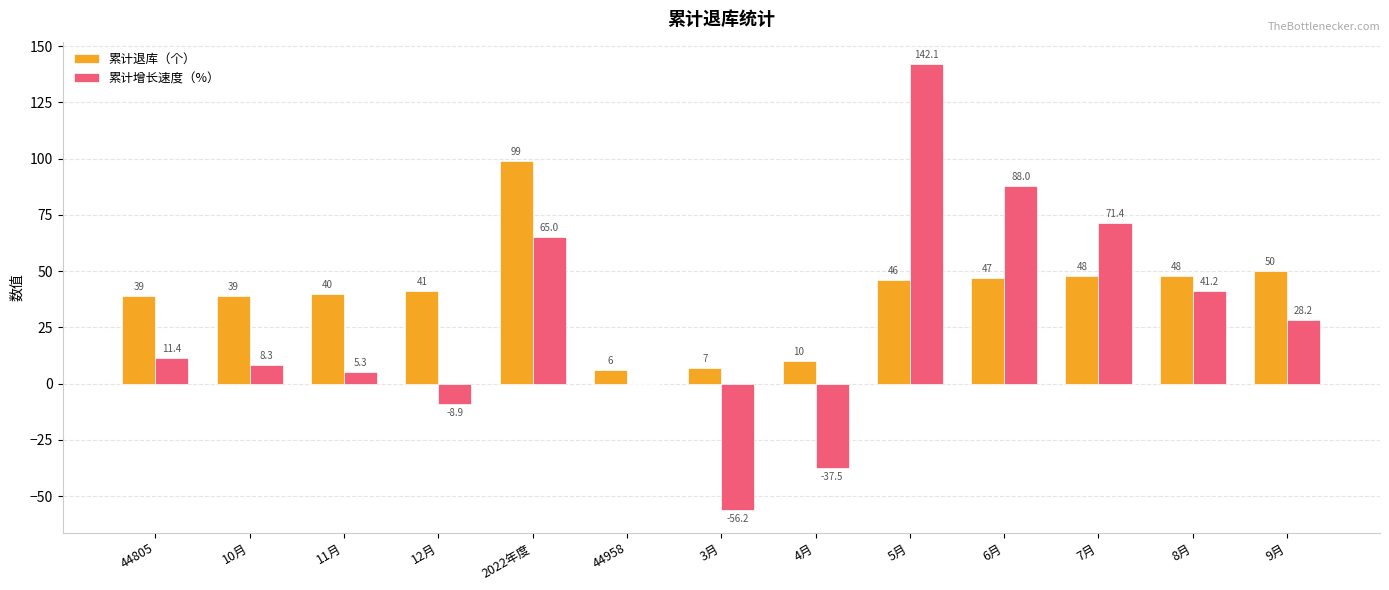

What is the sum of all 累计退库（个） values?

520.0